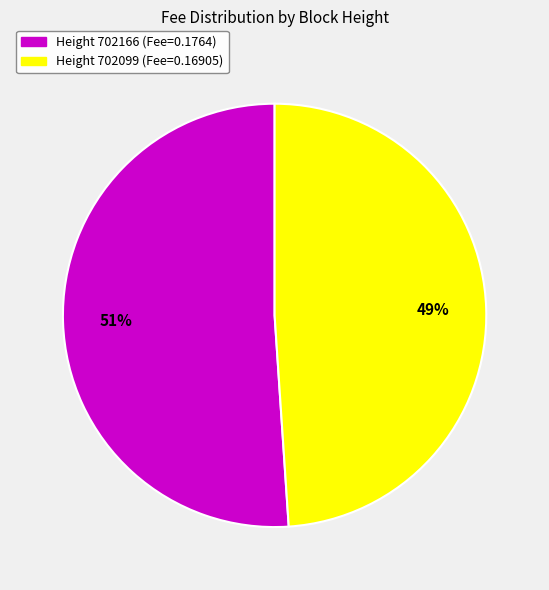

Does any single category account for the majority?

Yes